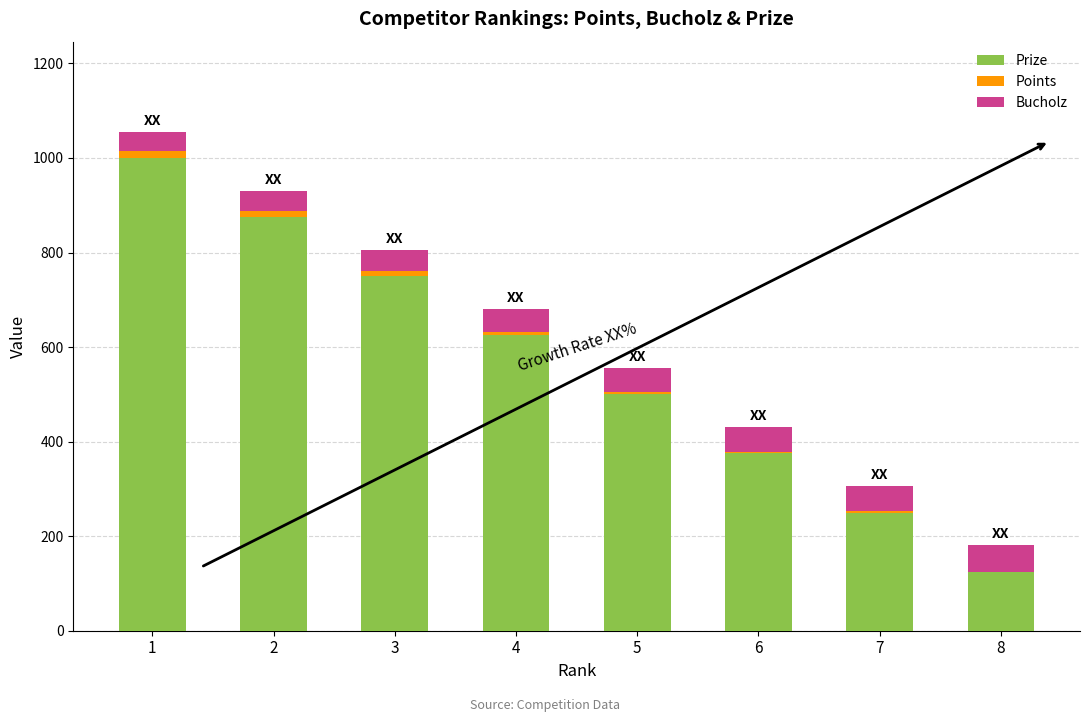

What is the sum of all Prize values?

4500